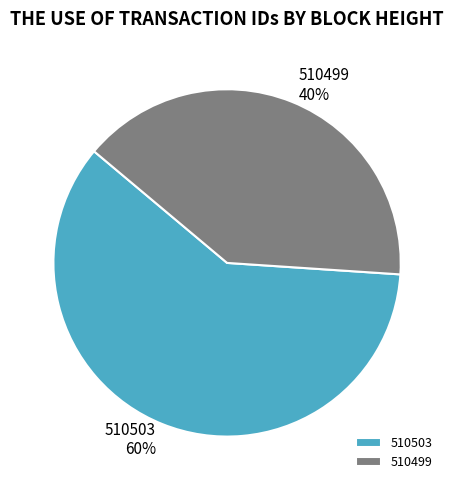

What is the ratio of the value at 510503 to the value at 510499?

1.5